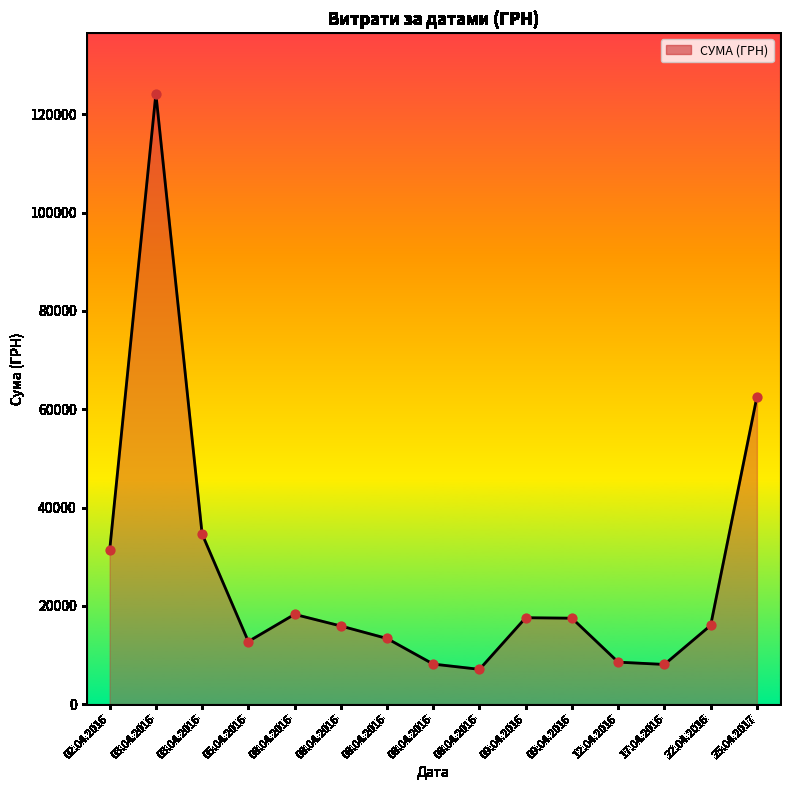

What is the ratio of the value at 08.04.2016 to the value at 17.04.2016?

2.3